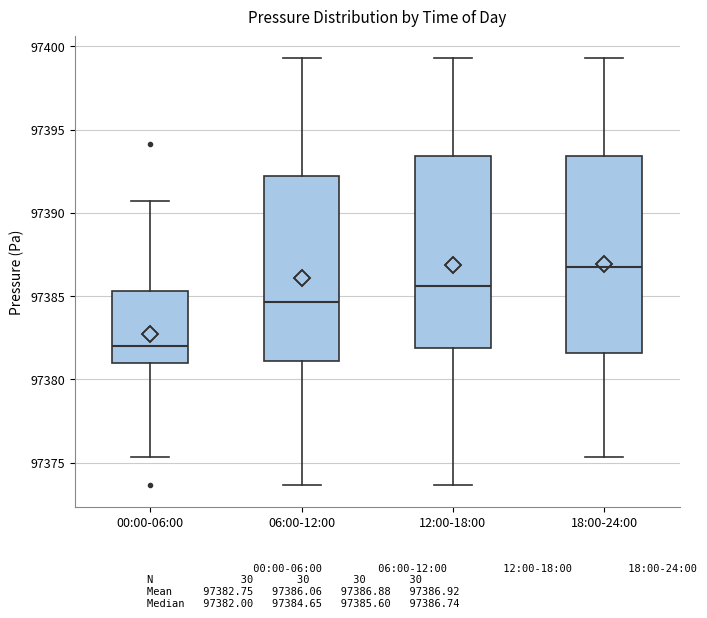

Reading left to right, transcribe this box plot: for each box, give where its median line is, the range the box spans, and where its two whiskers end, as read against the y-axis. The values are not printed on the chart, so give them approximately, as read against the axis.

00:00-06:00: median 97382.0, box 97381.0 to 97385.5, whiskers 97375.5 to 97390.5
06:00-12:00: median 97384.5, box 97381.0 to 97392.0, whiskers 97373.5 to 97399.5
12:00-18:00: median 97385.5, box 97382.0 to 97393.5, whiskers 97373.5 to 97399.5
18:00-24:00: median 97386.5, box 97381.5 to 97393.5, whiskers 97375.5 to 97399.5